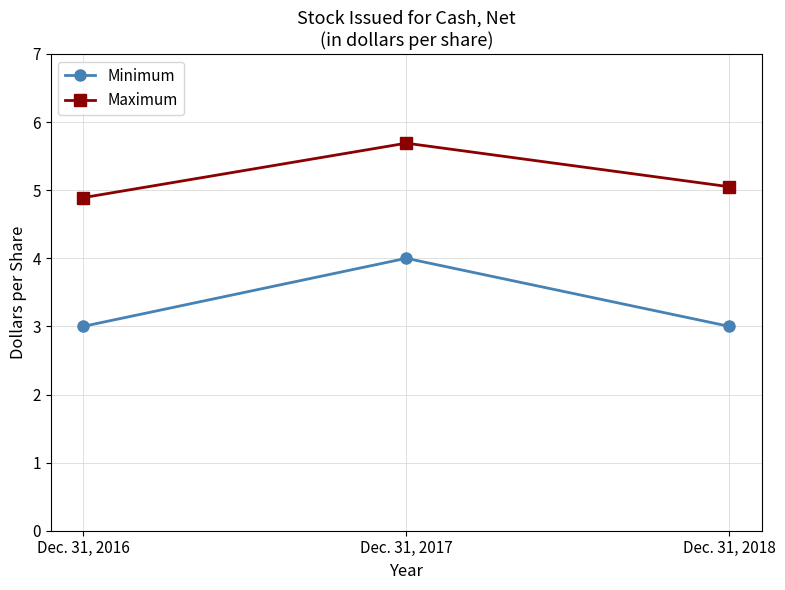

What is the difference between the maximum and minimum values in the Minimum series?

1.0